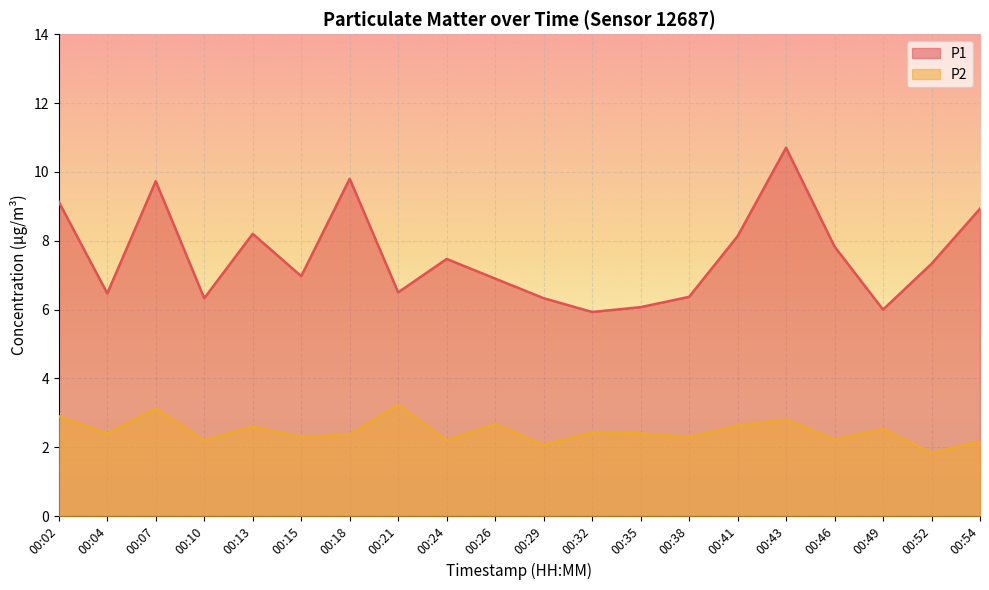

What is the value of the P1 point at the 1st from the left?

9.1